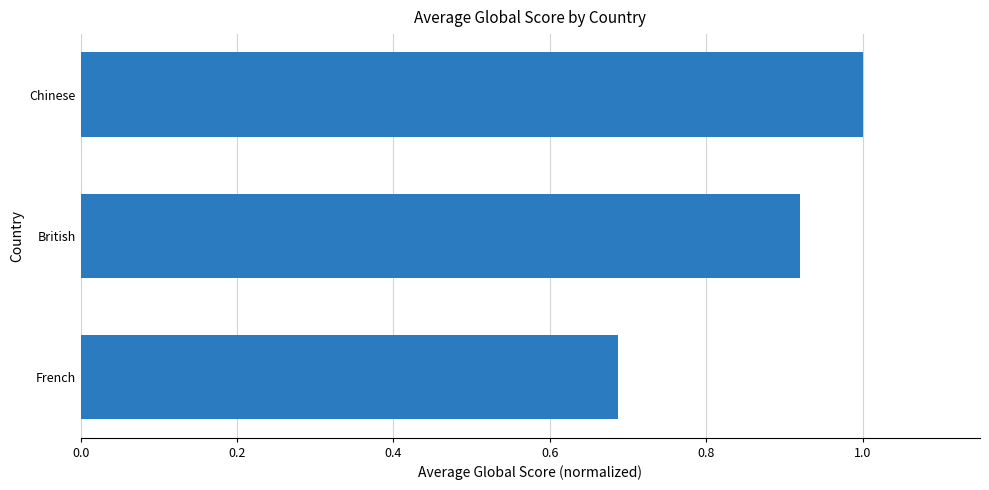

Does the chart contain any negative values?

No